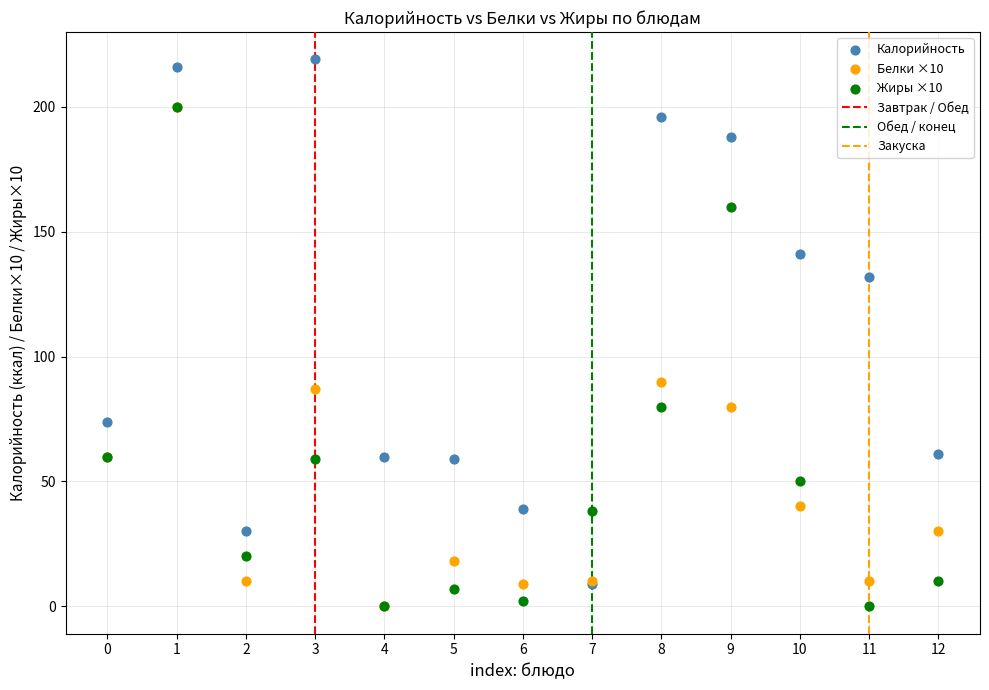

Which series reaches the maximum Y coordinate?

Калорийность